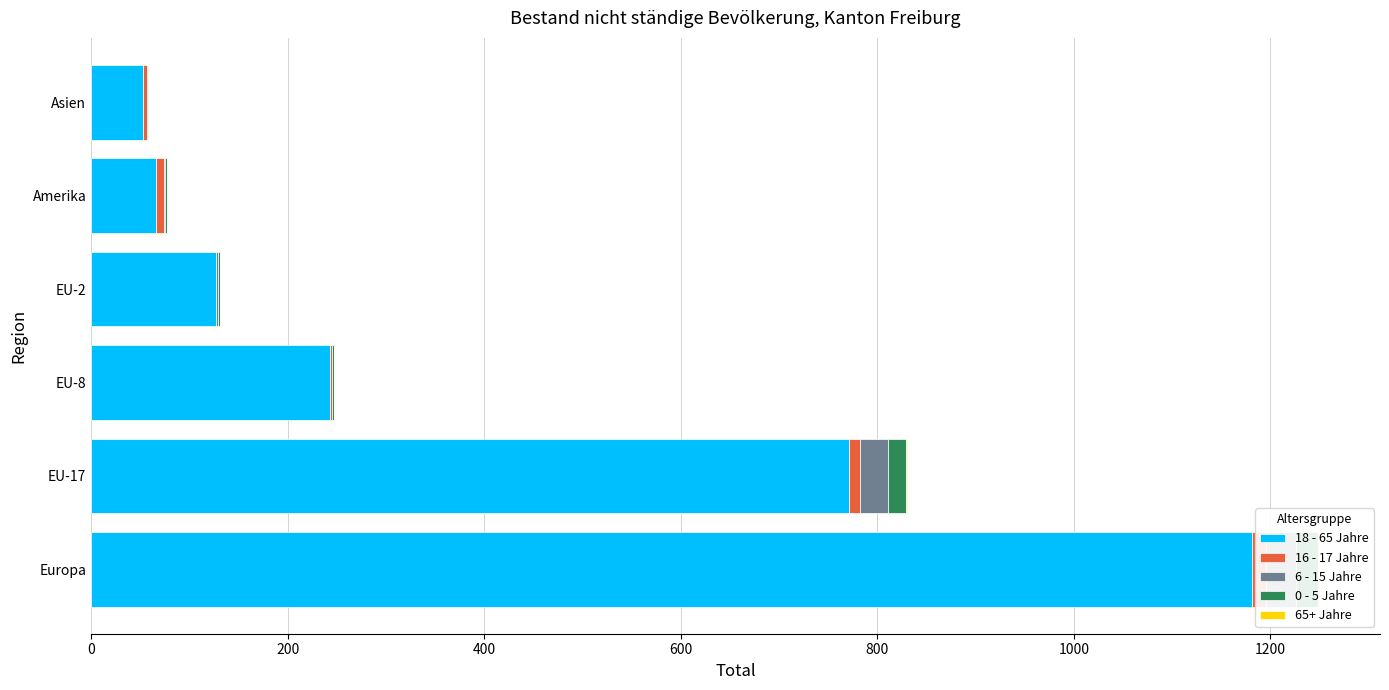

What is the value of the 16 - 17 Jahre bar at the 3rd from the left?

2